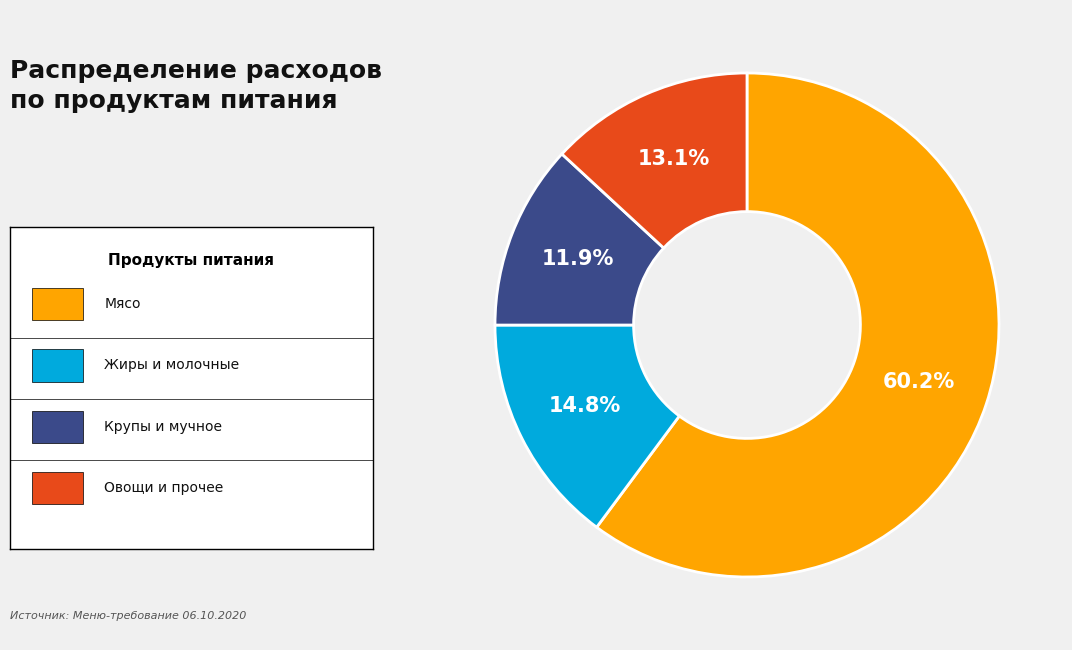

Is there a majority slice in this chart?

Yes